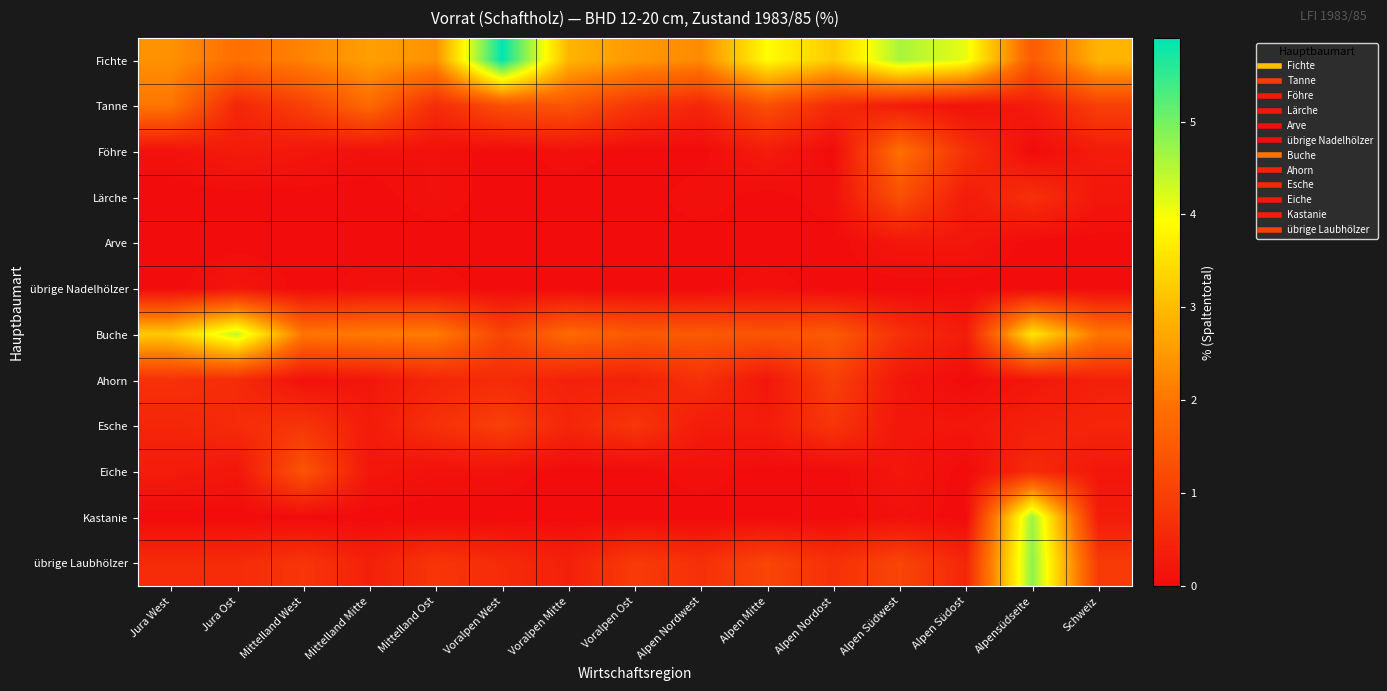

Which series has the largest range (max minus min)?

Kastanie